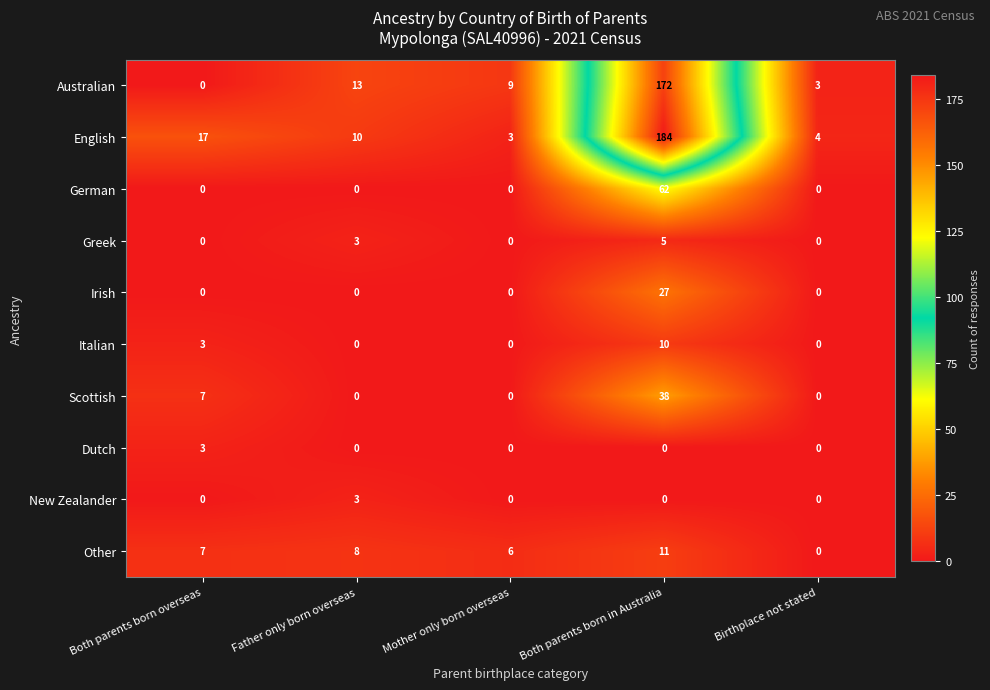

At how many categories does at least one series exceed 46?

1